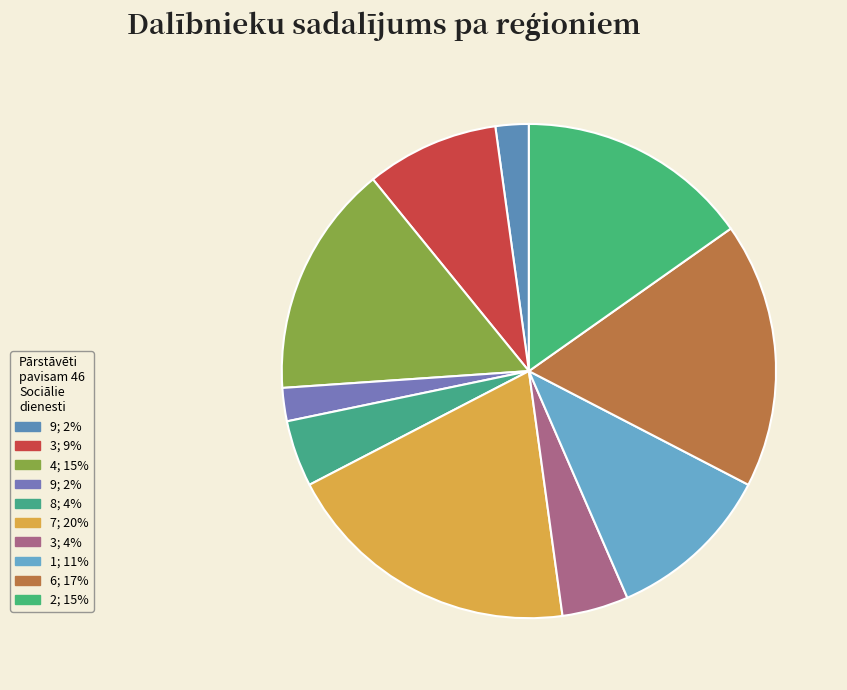

To the nearest percent, what is the difference between the largest and smallest slice percentages?

17%